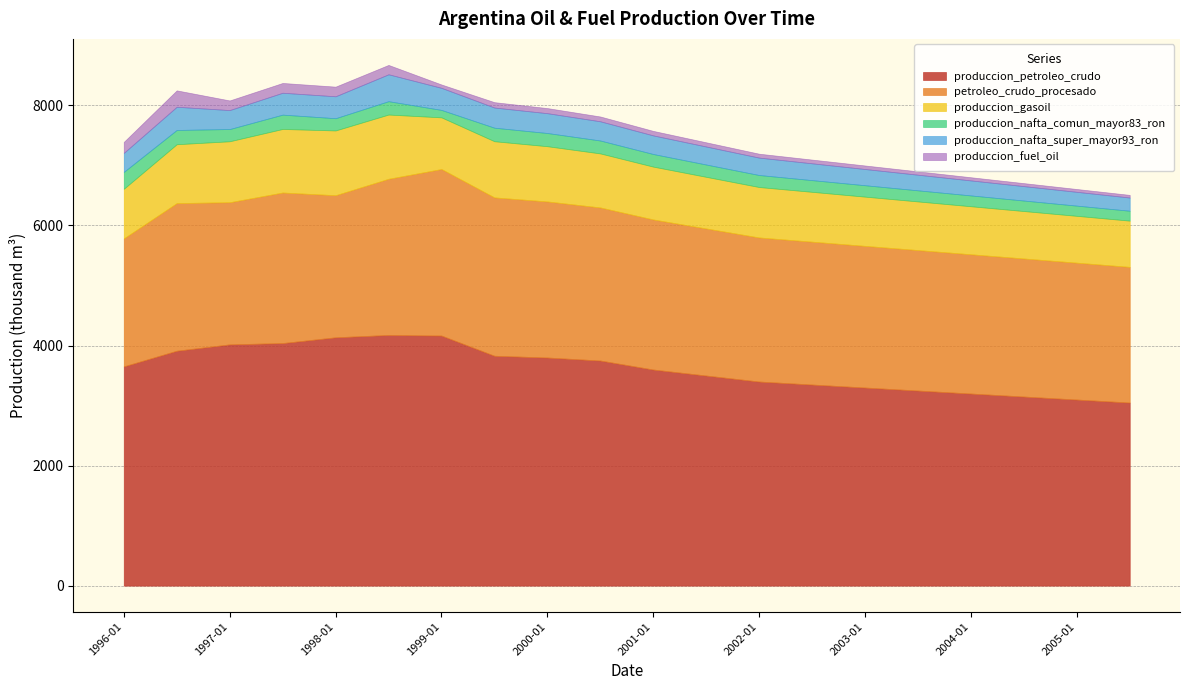

What position from the right is 2002-01?

8